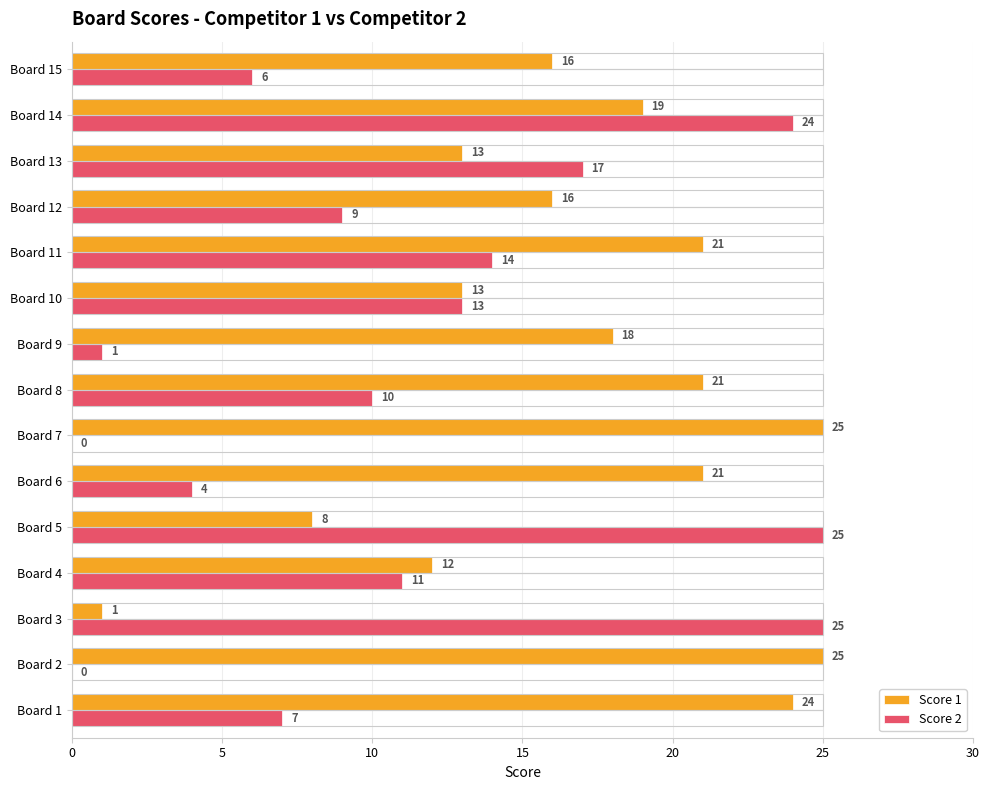

The value of Score 1 at Board 6 is 21. True or false?

True